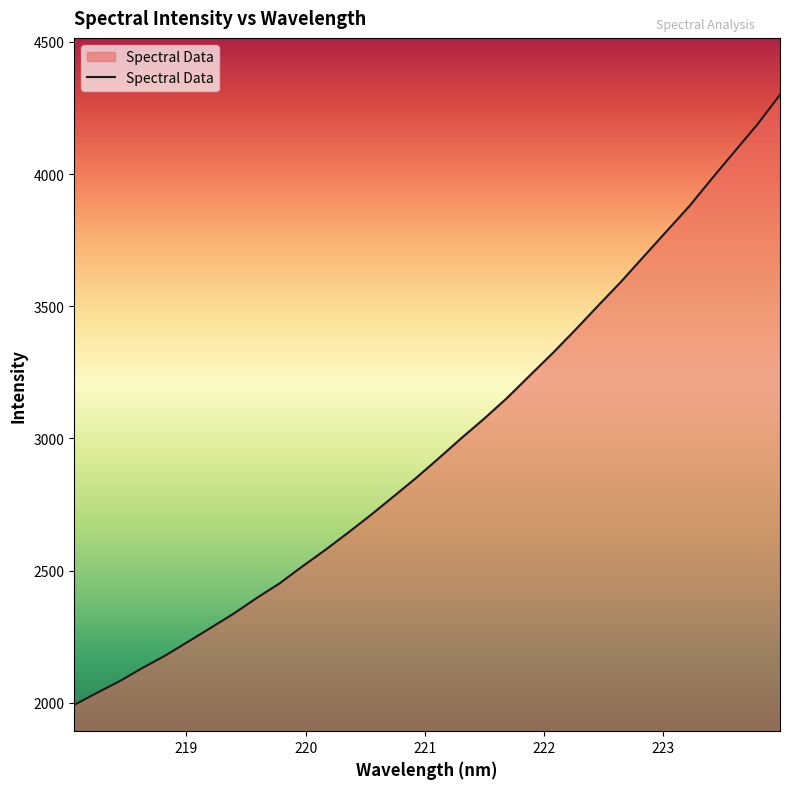

What is the difference between the maximum and minimum values?

2307.2